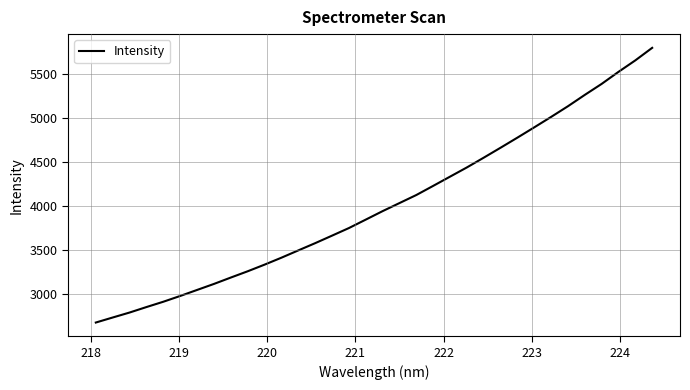

What is the average value?

4008.2